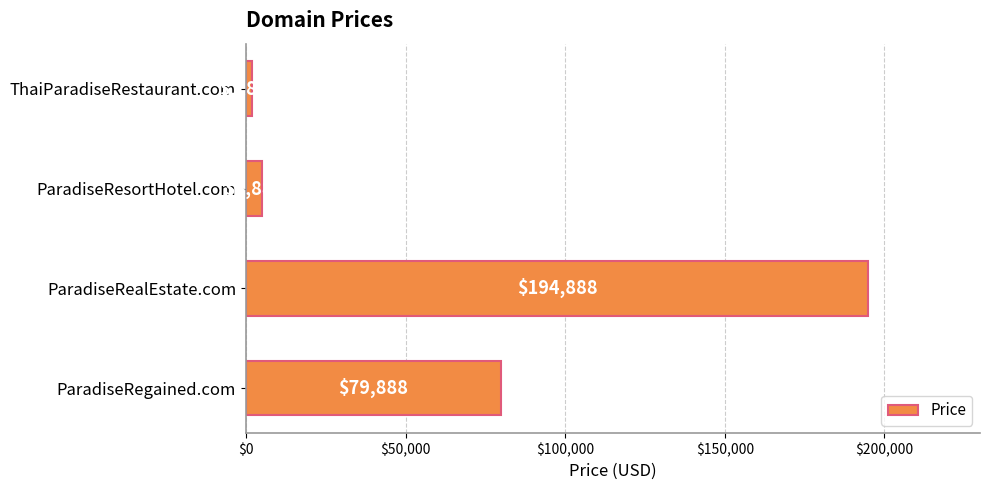

Is it true that the value at ThaiParadiseRestaurant.com is 1888?

True